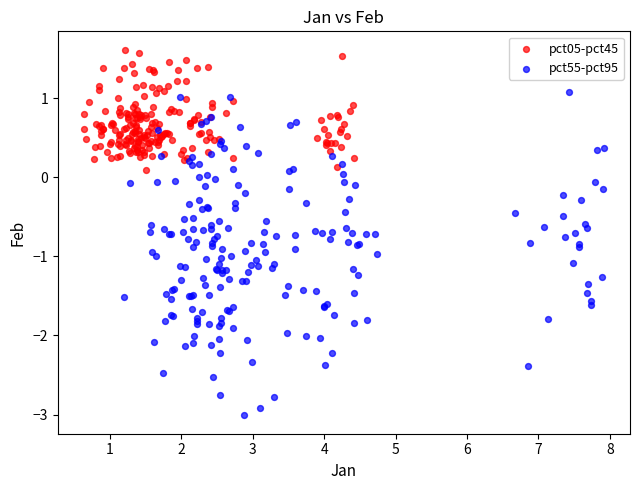

Which series reaches the minimum Y coordinate?

pct55-pct95